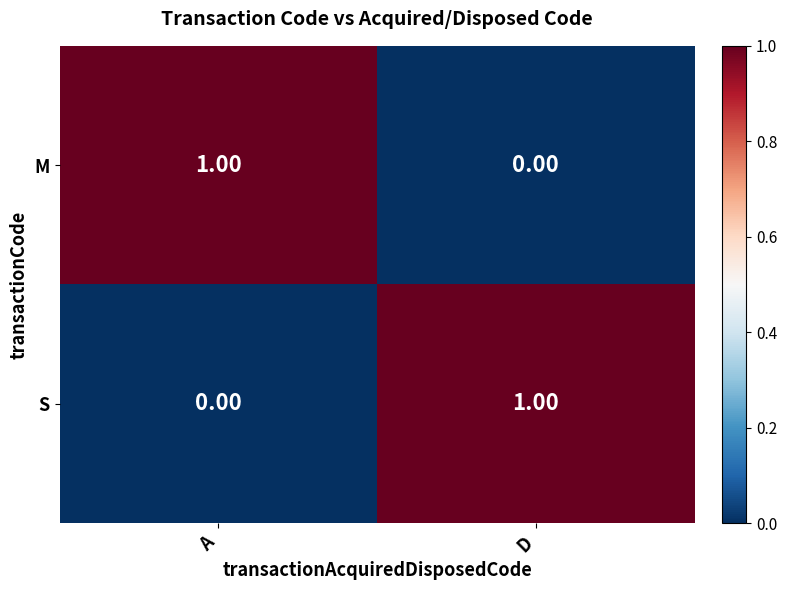

At D, list the series in order from largest to smallest.

S, M